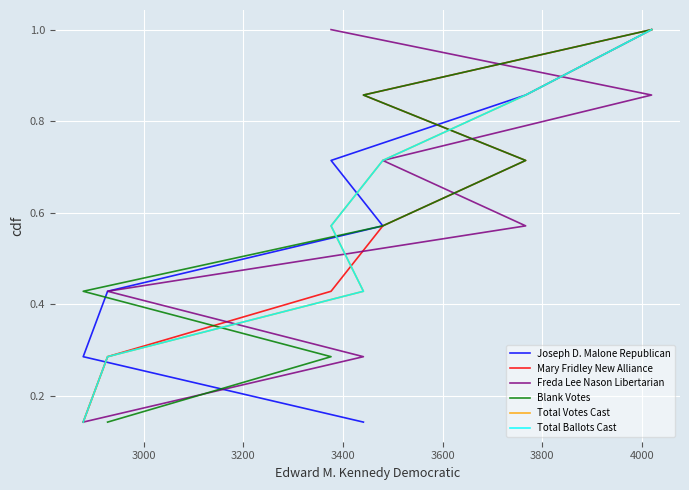

At 3600, list the series in order from smallest to largest.

Joseph D. Malone Republican, Mary Fridley New Alliance, Freda Lee Nason Libertarian, Blank Votes, Total Votes Cast, Total Ballots Cast